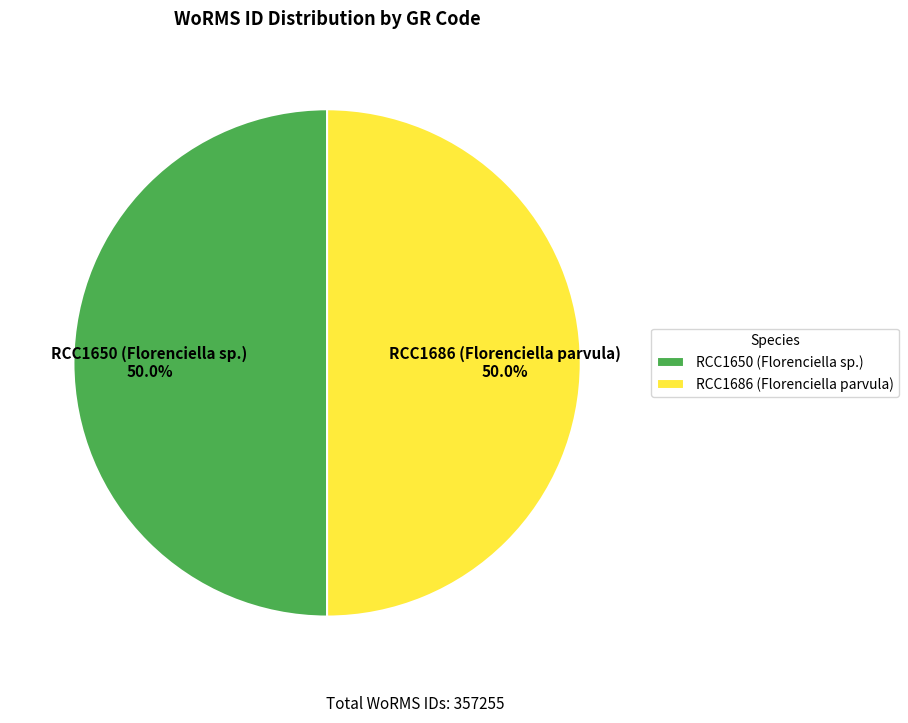

Do RCC1686 (Florenciella parvula) and RCC1650 (Florenciella sp.) together represent more than half of the pie?

Yes